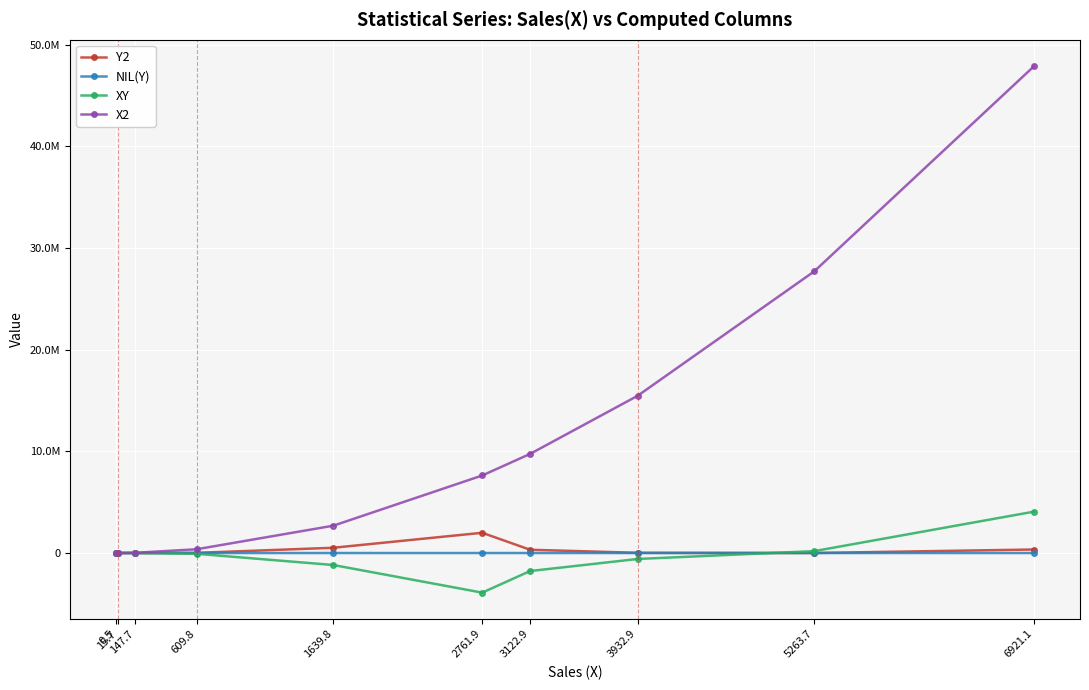

Is this an area chart (filled region under the line)?

No